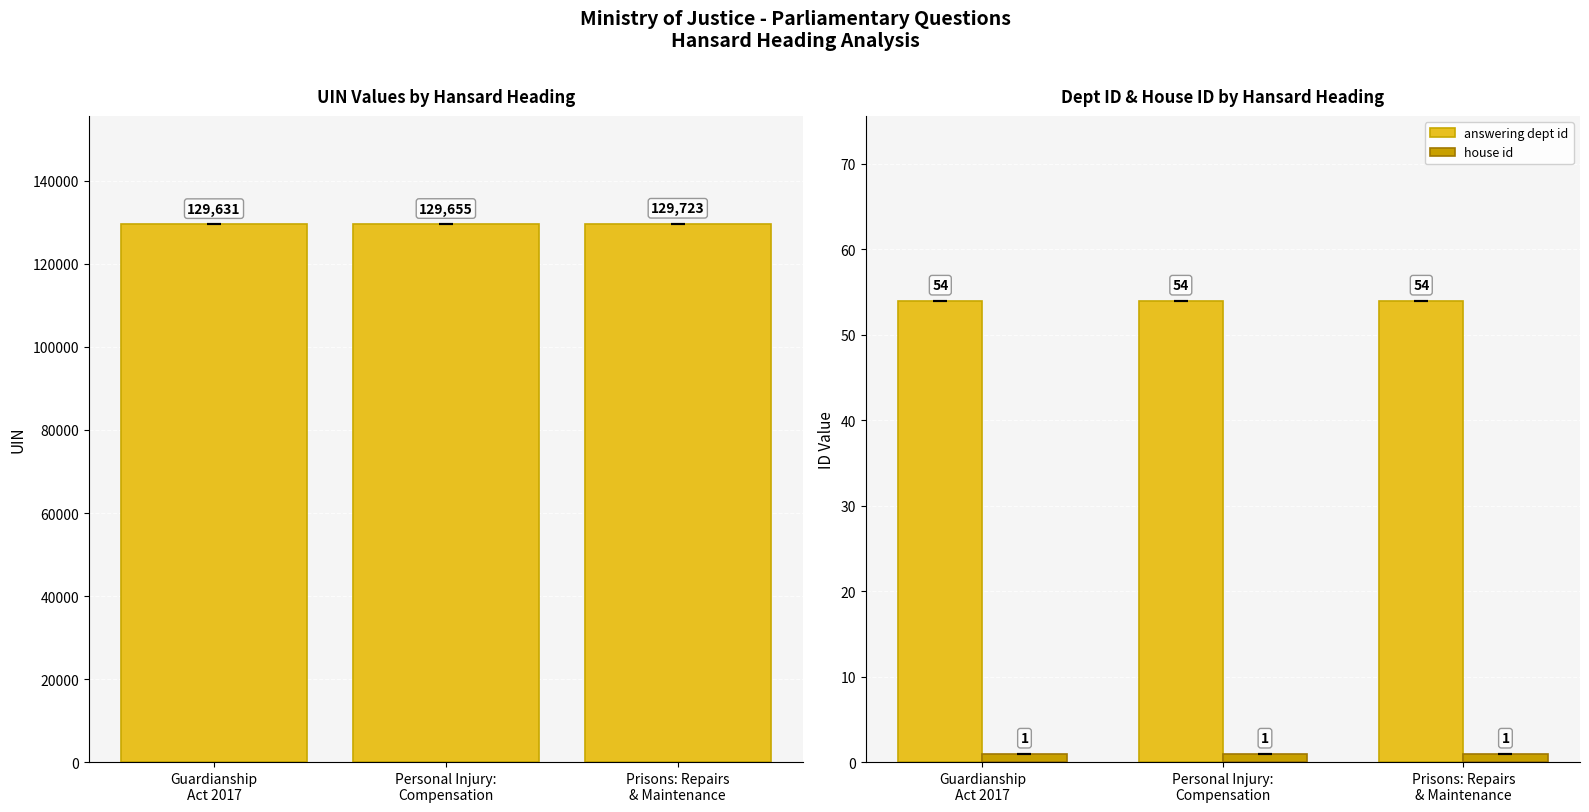

At how many categories does at least one series exceed 8104?

3